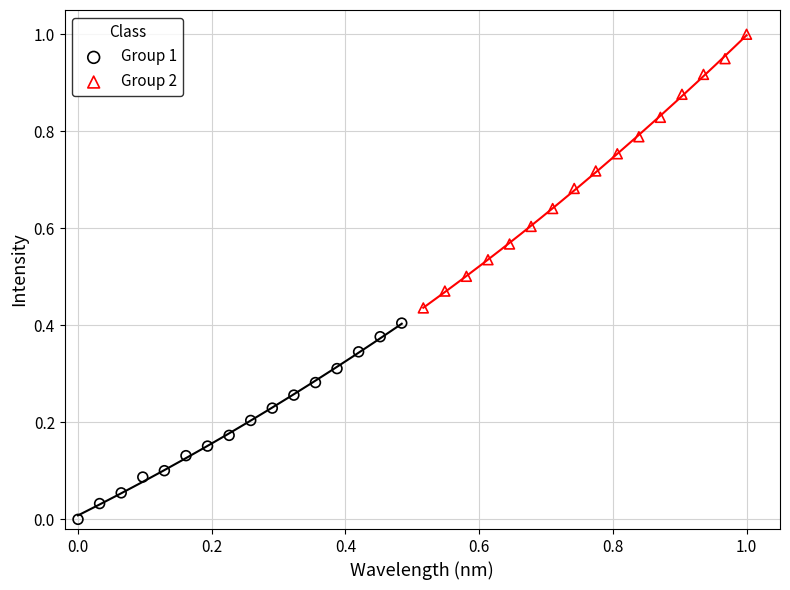

Which series contains the highest Y value?

Group 2